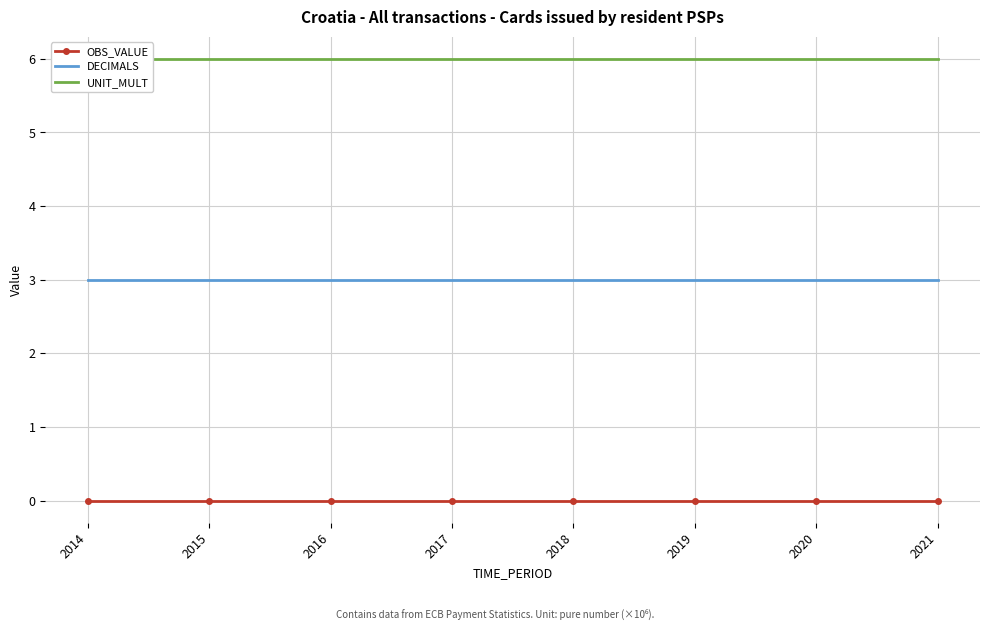

How many lines are shown in the chart?

3